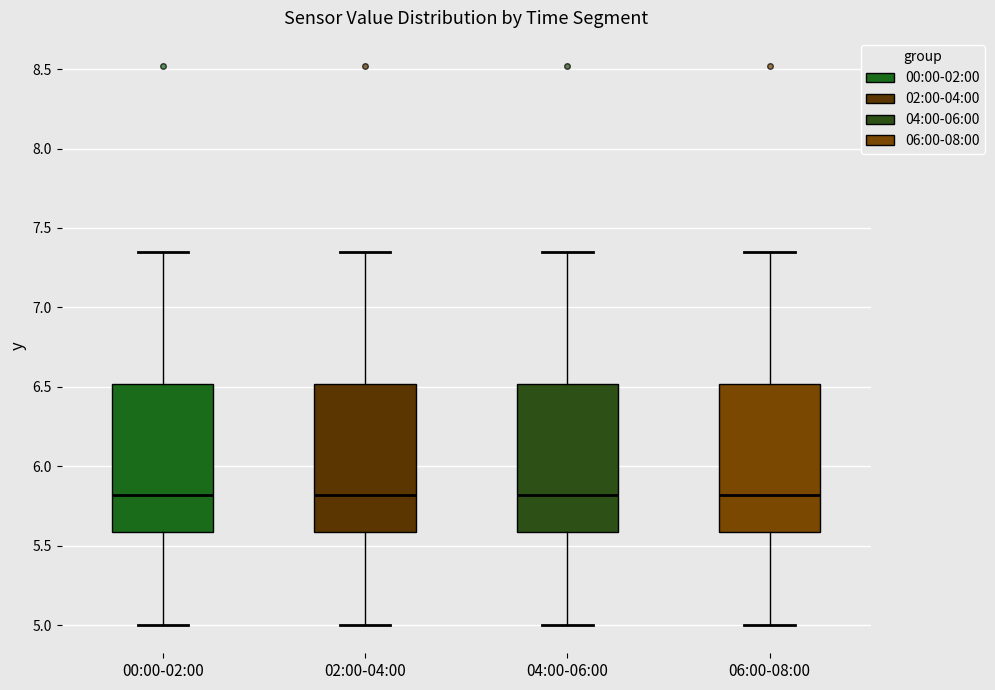

Where does the upper whisker of the box for 00:00-02:00 end on the y-axis? The values are not printed on the chart, so give them approximately, as read against the axis.

7.35